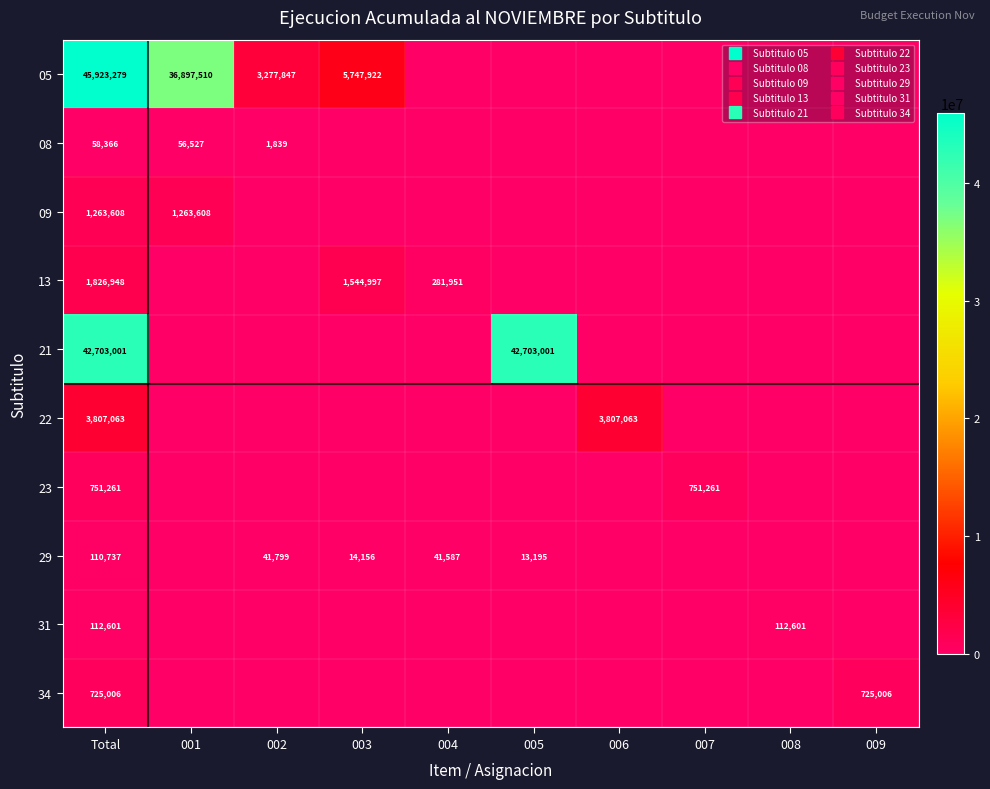

At 002, list the series in order from largest to smallest.

05, 29, 08, 09, 13, 21, 22, 23, 31, 34